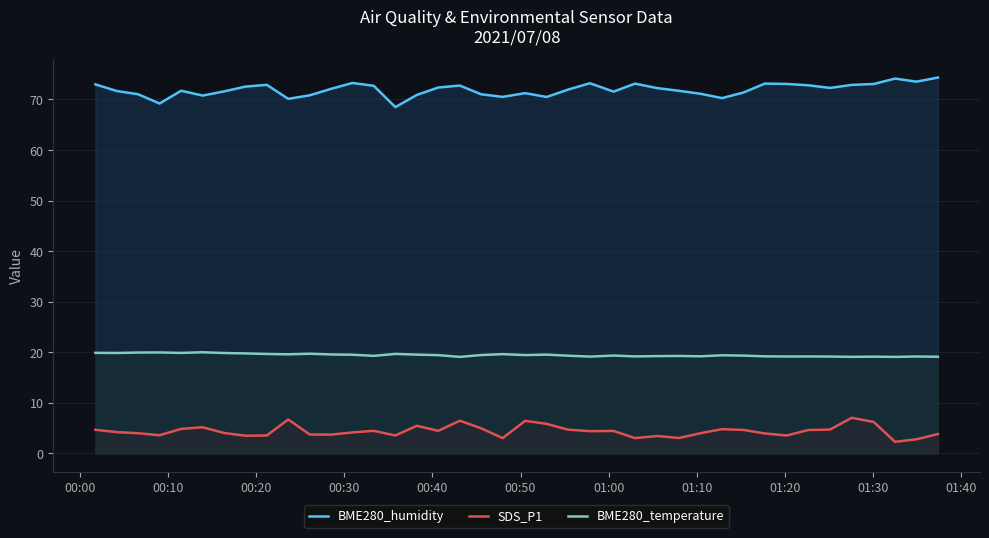

Which series has the largest total across all categories?

BME280_humidity